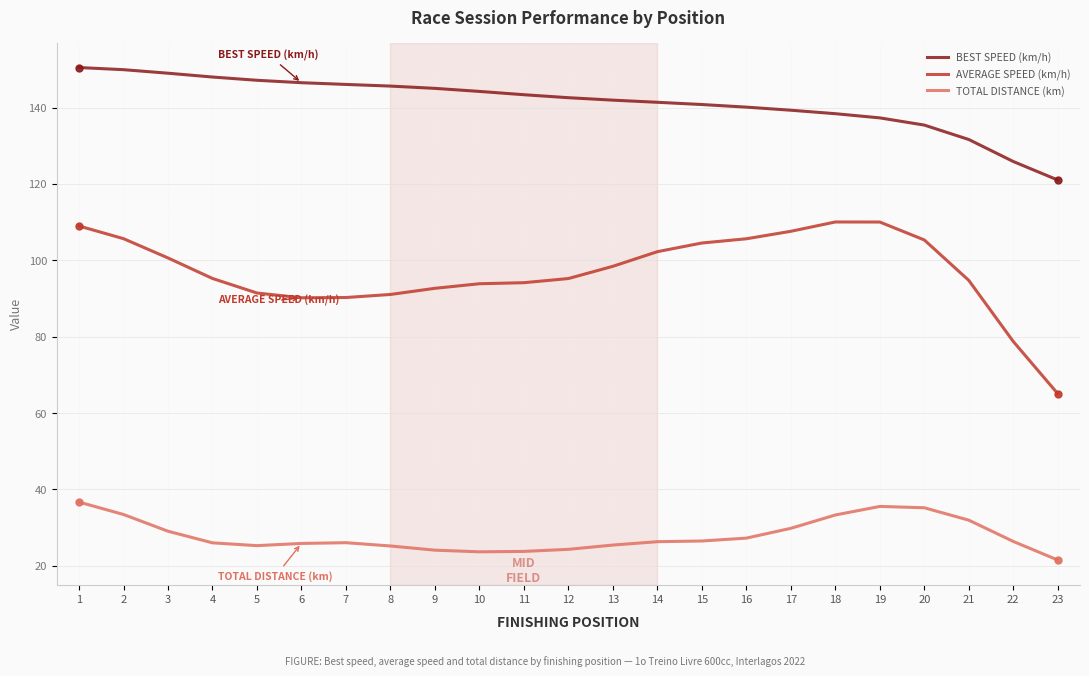

Rank the series by their average value, from lowest to highest.

TOTAL DISTANCE (km), AVERAGE SPEED (km/h), BEST SPEED (km/h)